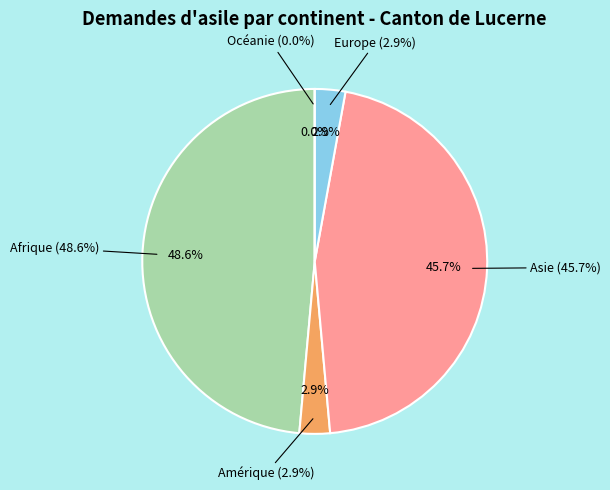

To the nearest percent, what is the average slice percentage?

20%